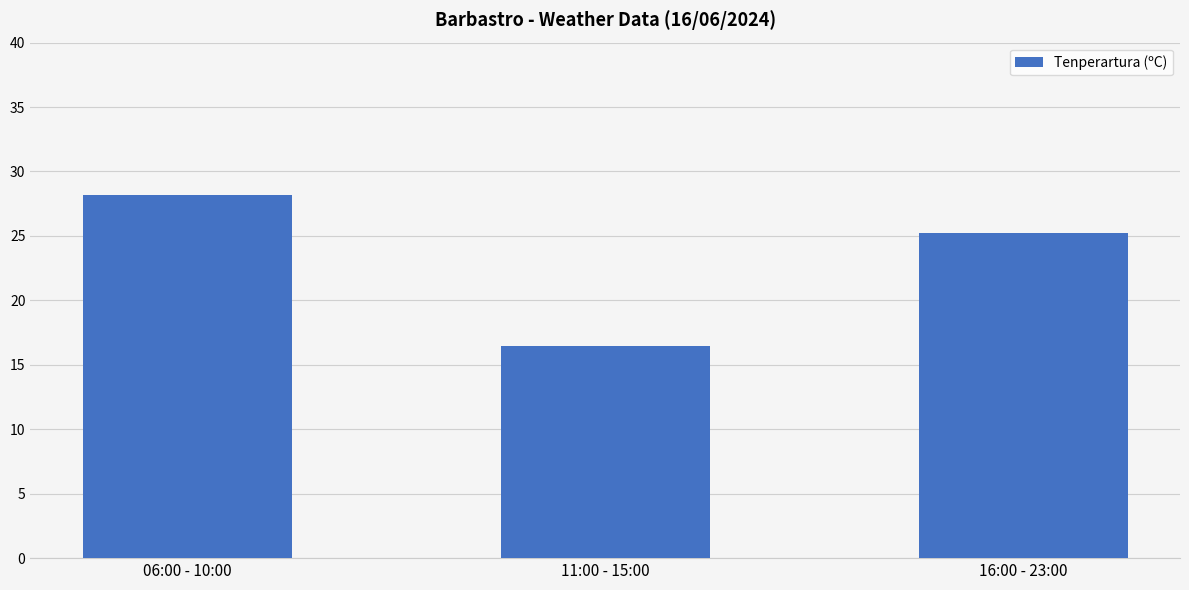

The value at 11:00 - 15:00 is 16.5. True or false?

True